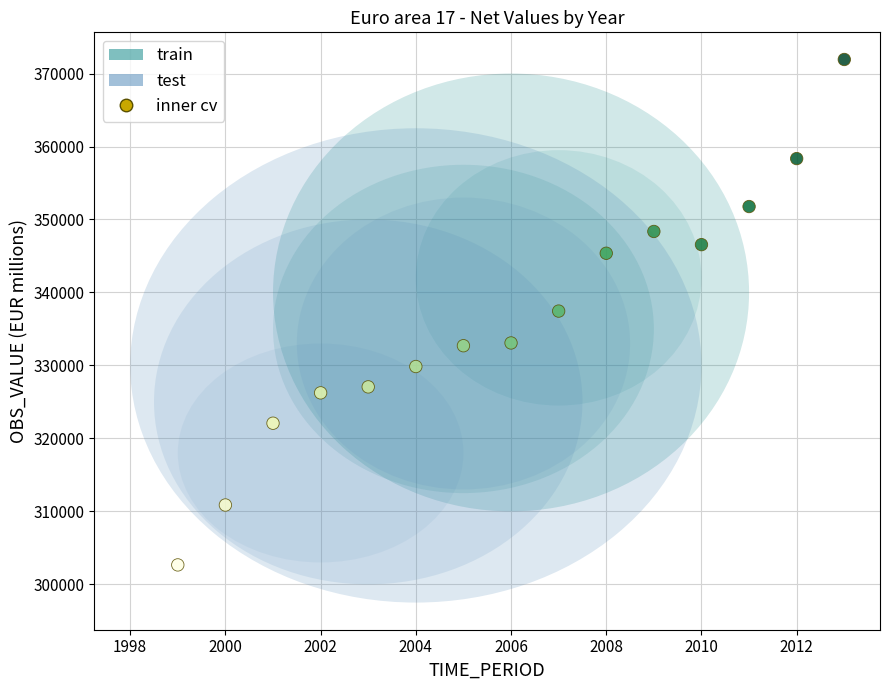

What is the range of X values (max minus min)?

14.0